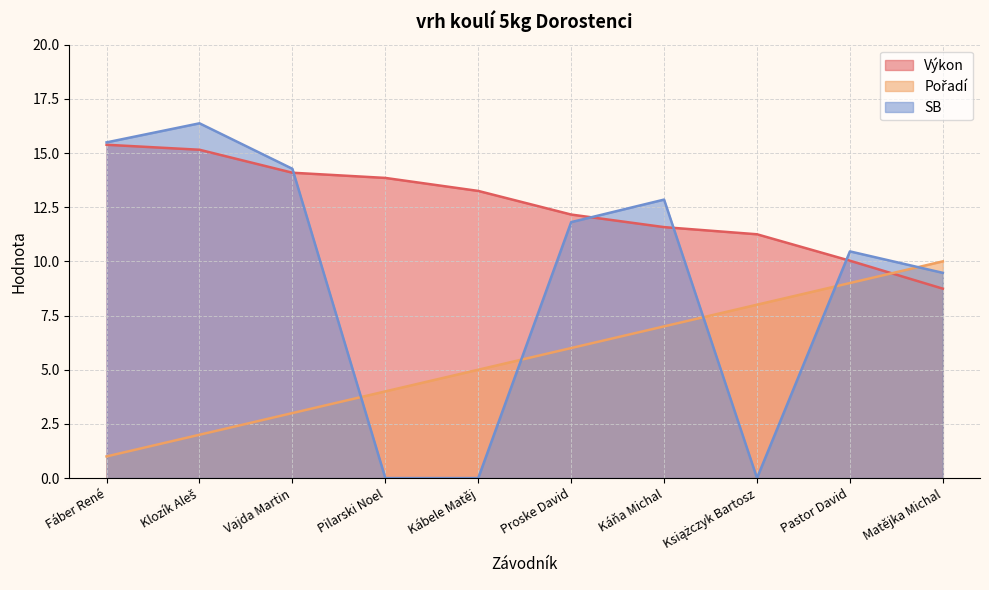

Which label corresponds to the largest value in the chart?

Klozík Aleš